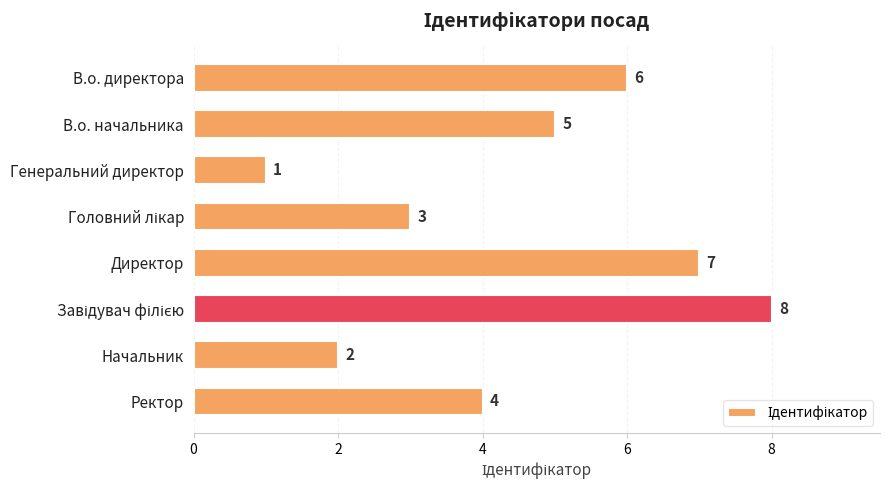

How many series are shown in this chart?

1